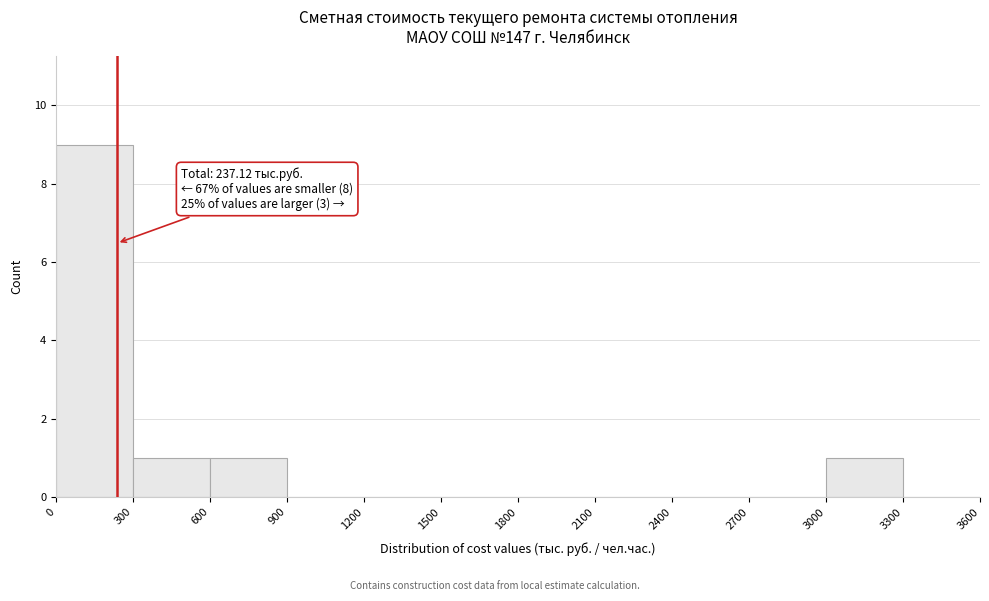

Which range on the x-axis has the tallest bar?

0 to 300